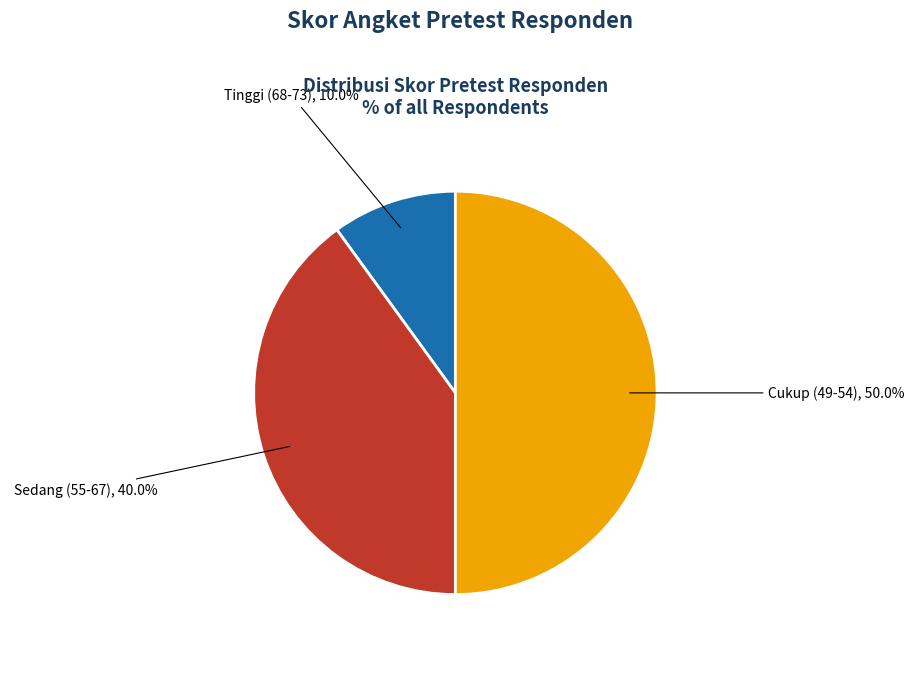

Which has a higher value, Tinggi (68-73) or Cukup (49-54)?

Cukup (49-54)